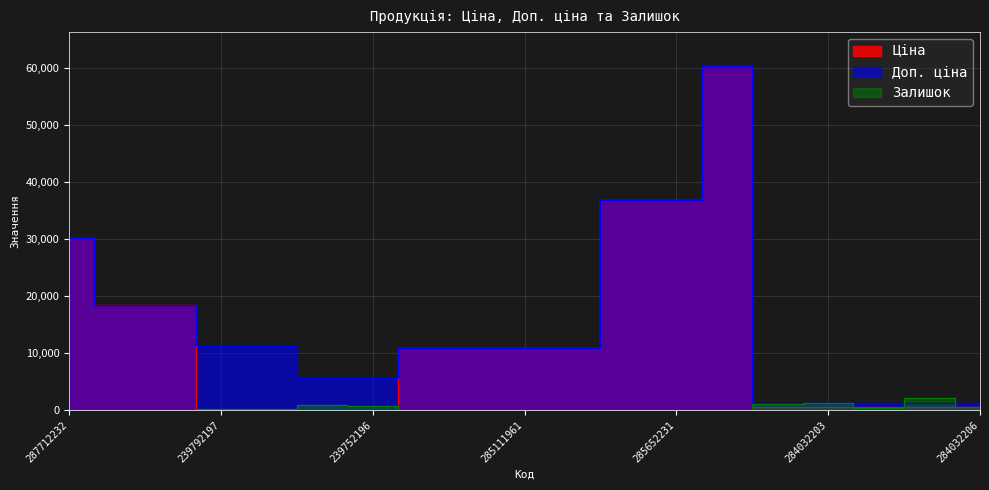

Read the Ціна value at 285652233.

36841.8